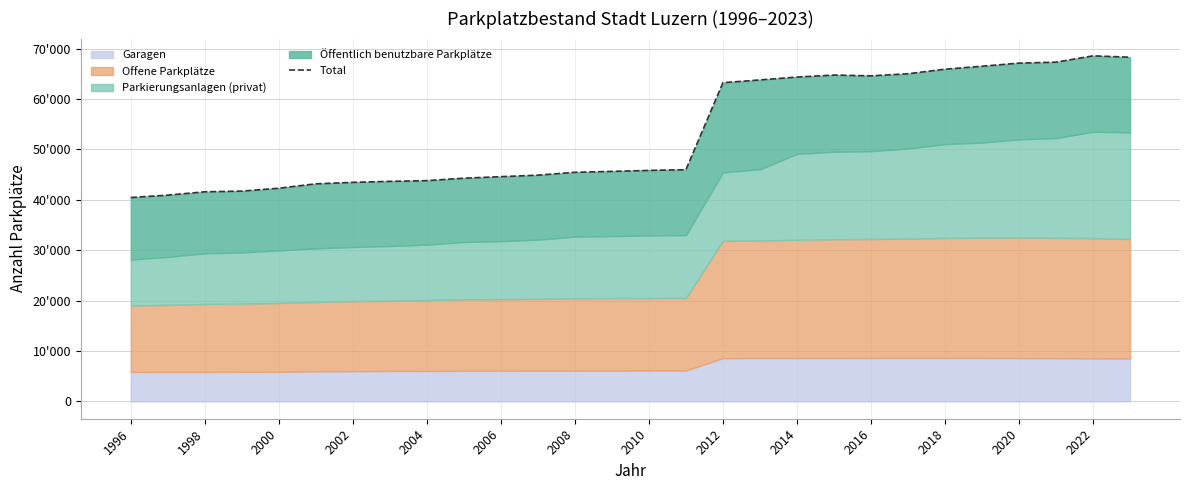

Where is the first local minimum?

2016